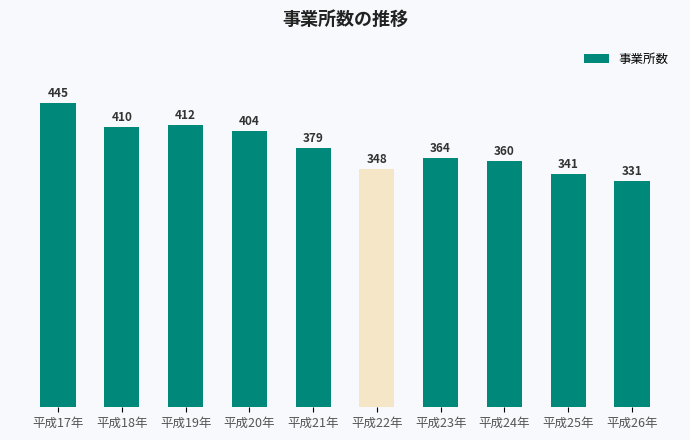

How many values are below 379?

5